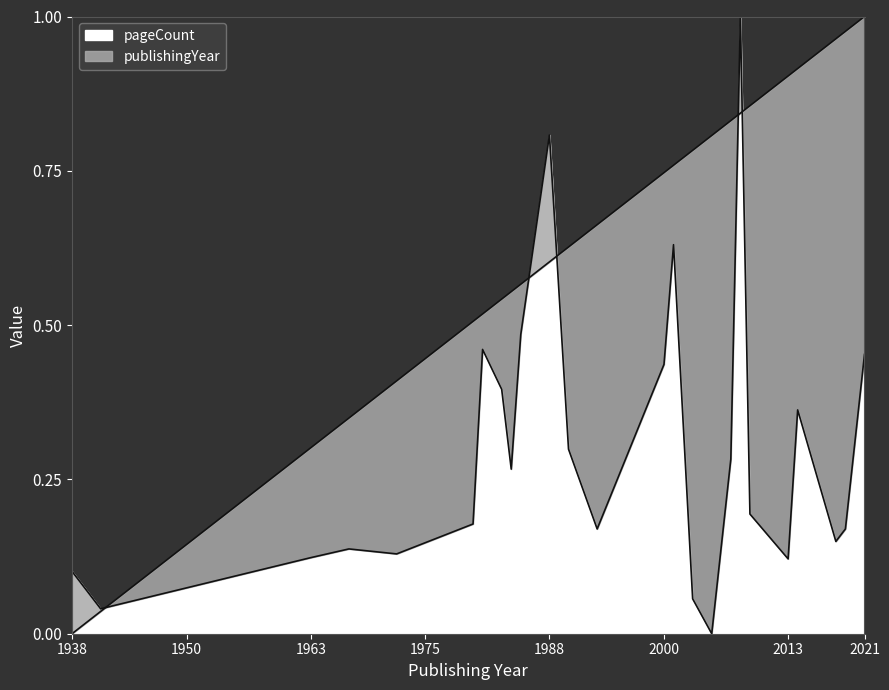

At which label is pageCount closest to 0?

2005